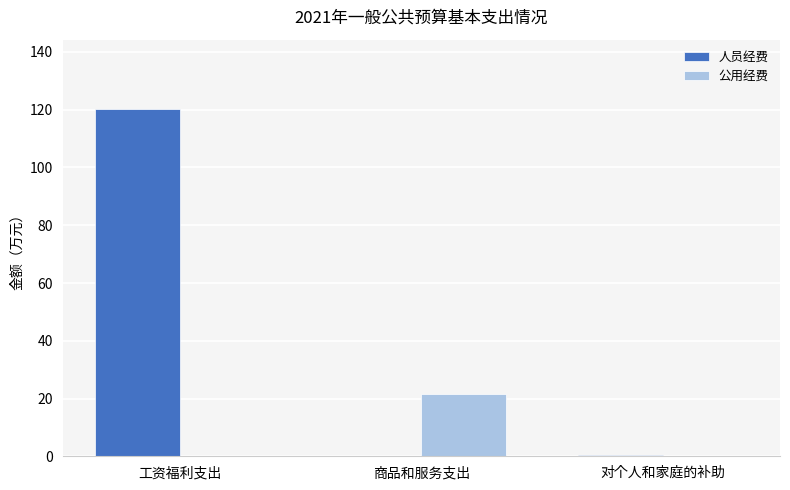

Is it true that 人员经费 equals 0.0 at 商品和服务支出?

True